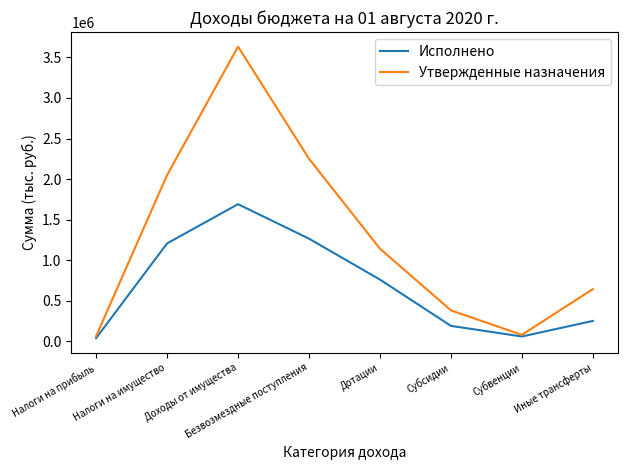

Where is the first local maximum for Утвержденные назначения?

Доходы от имущества